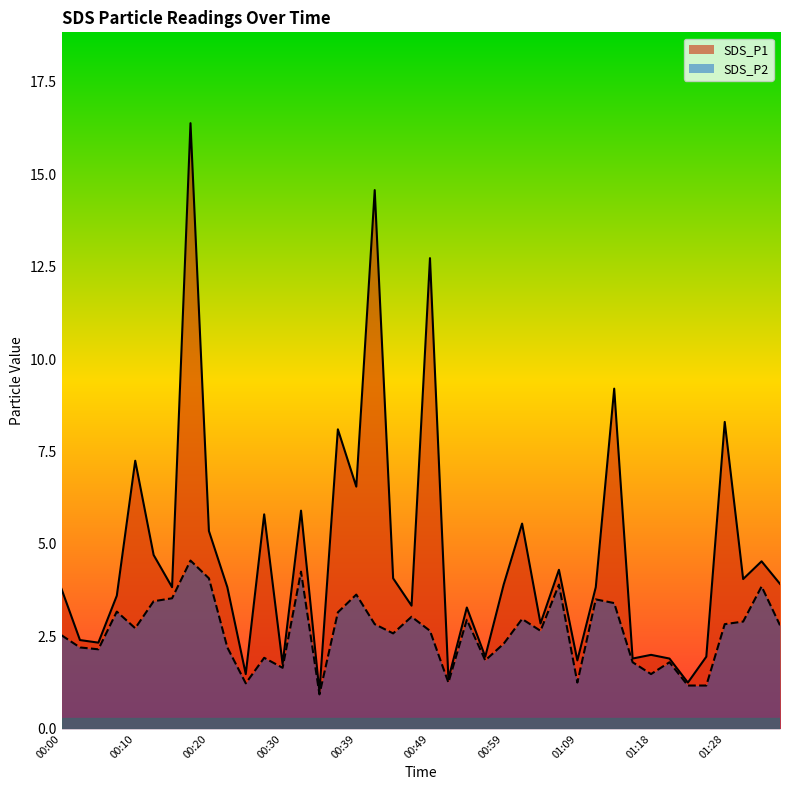

How many interior local valleys does the SDS_P1 series have?

14